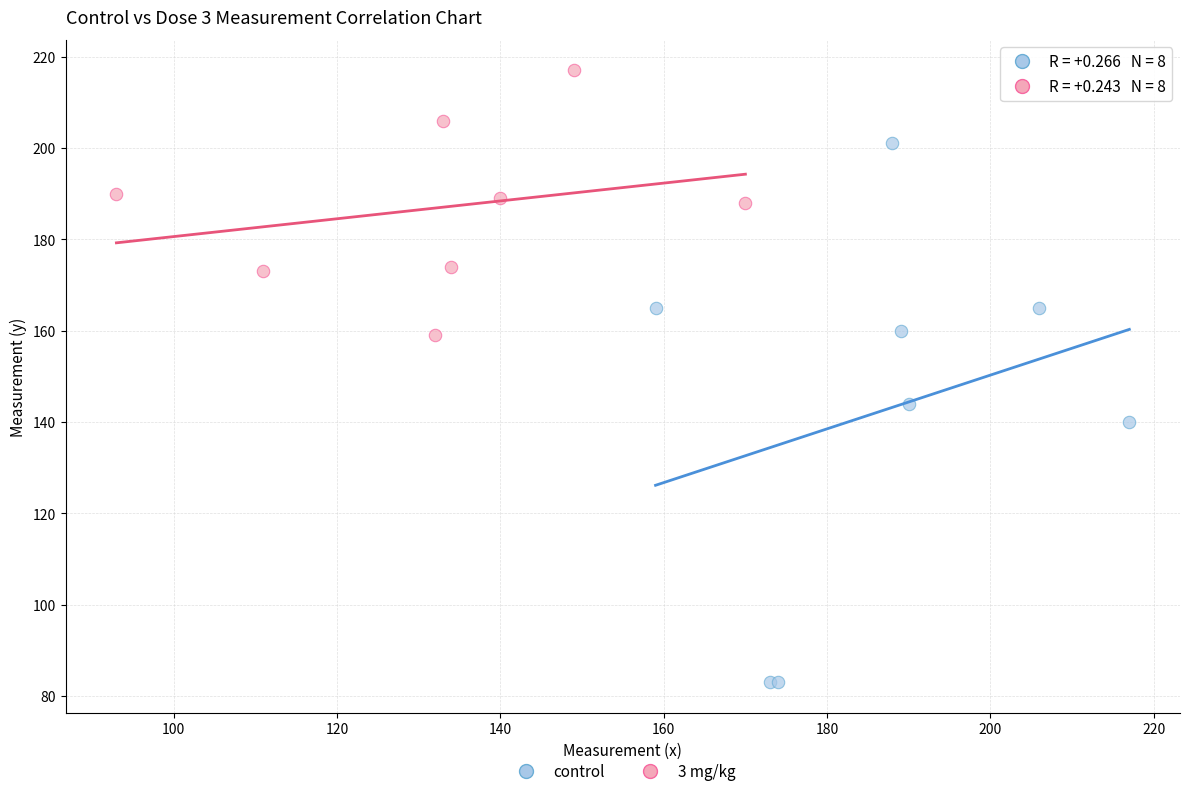

Which series has the largest Y range (max minus min)?

control